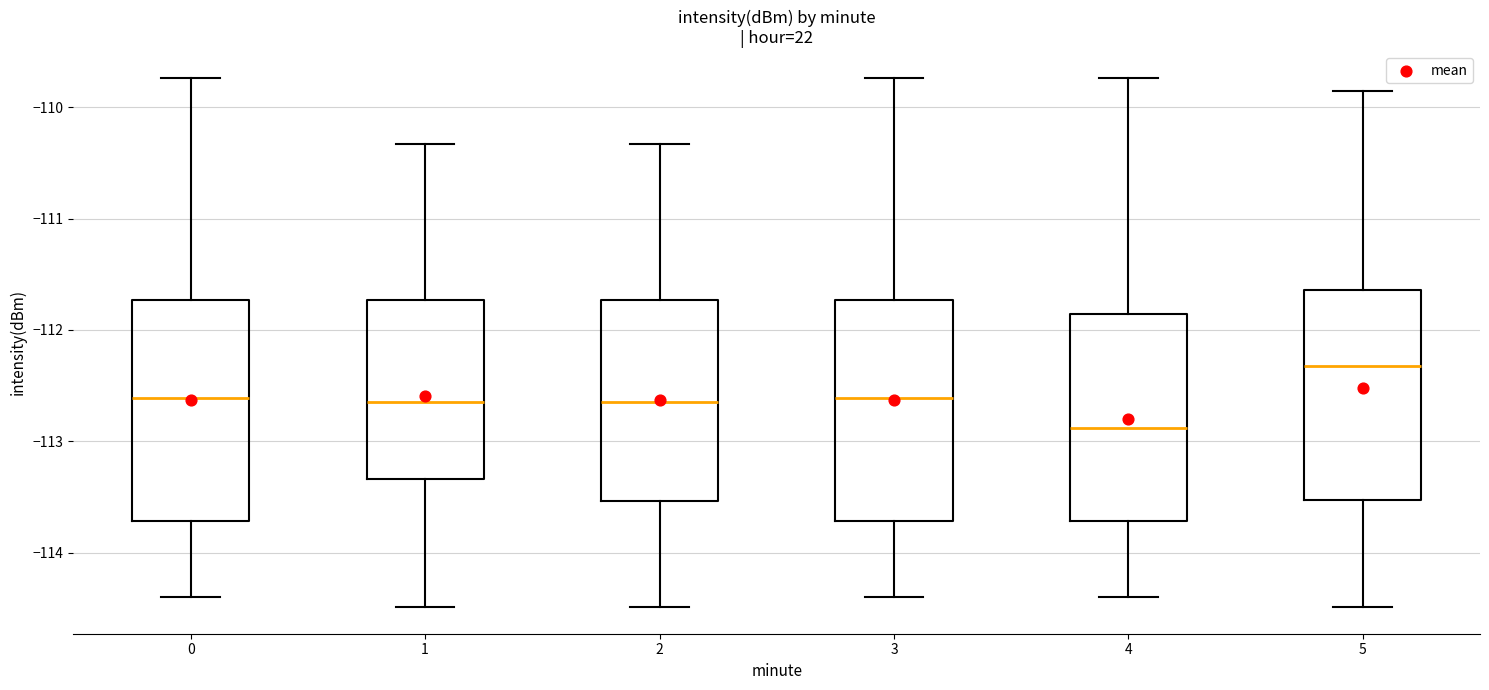

Reading left to right, transcribe this box plot: for each box, give where its median line is, the range the box spans, and where its two whiskers end, as read against the y-axis. The values are not printed on the chart, so give them approximately, as read against the axis.

0: median -112.6, box -113.7 to -111.7, whiskers -114.4 to -109.7
1: median -112.6, box -113.3 to -111.7, whiskers -114.5 to -110.3
2: median -112.6, box -113.5 to -111.7, whiskers -114.5 to -110.3
3: median -112.6, box -113.7 to -111.7, whiskers -114.4 to -109.7
4: median -112.9, box -113.7 to -111.9, whiskers -114.4 to -109.7
5: median -112.3, box -113.5 to -111.6, whiskers -114.5 to -109.9